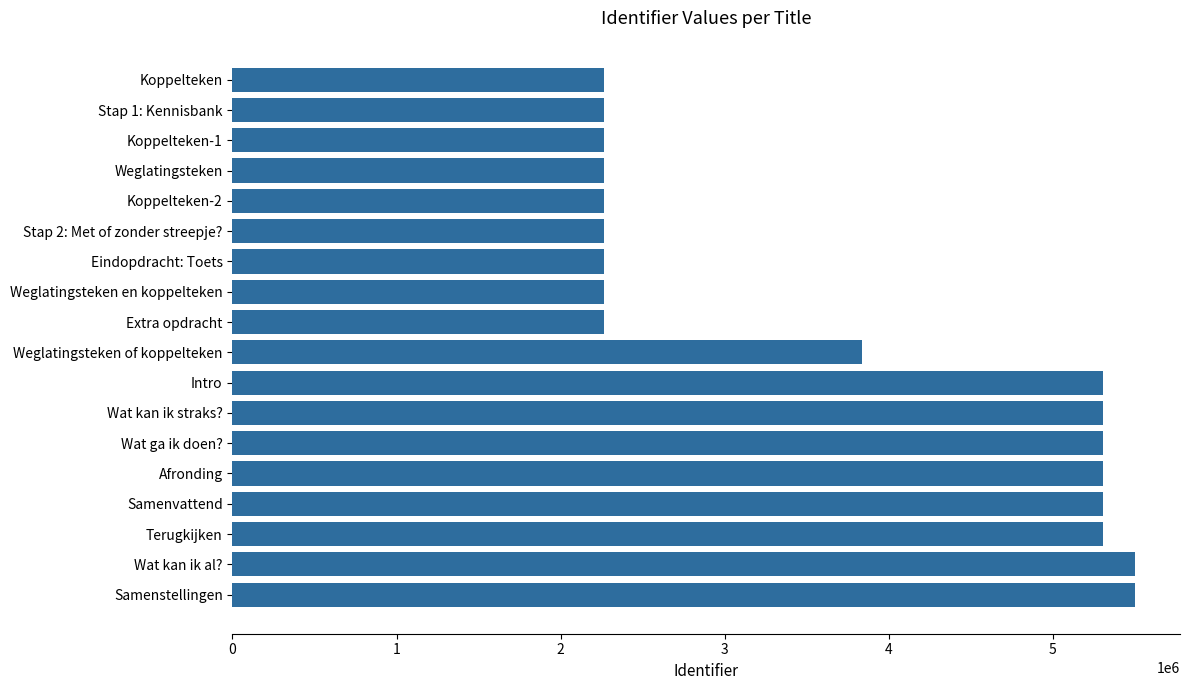

How many data points are less than 3835495?

9